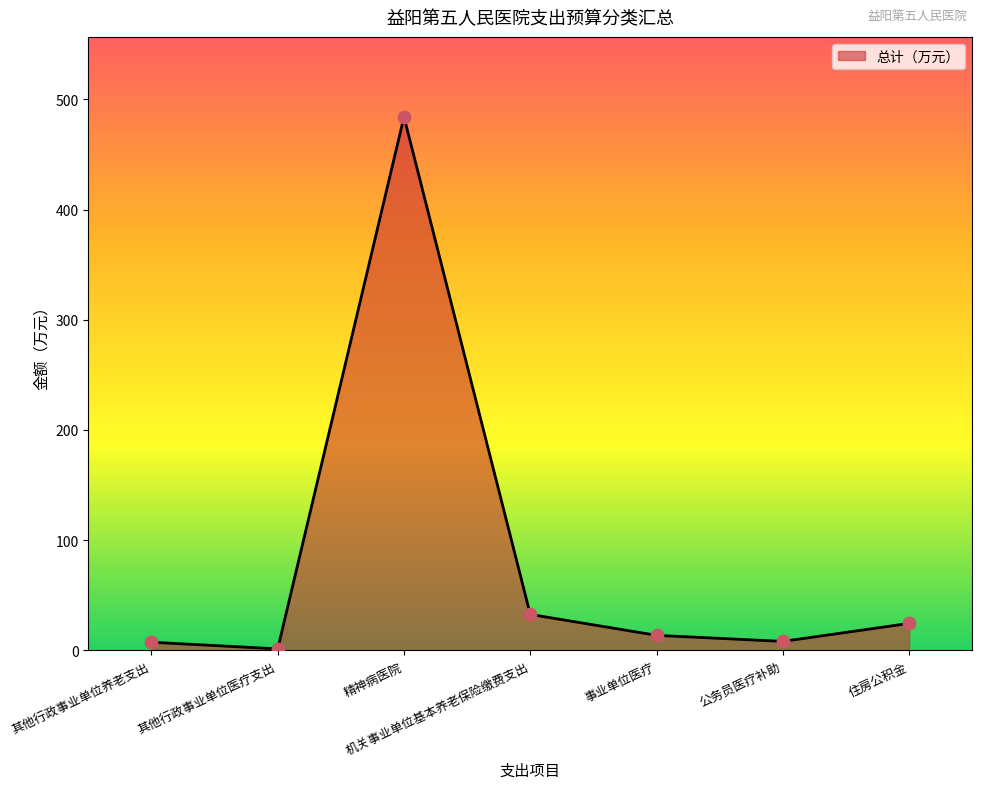

What is the change in value from 其他行政事业单位养老支出 to 其他行政事业单位医疗支出?

-6.1